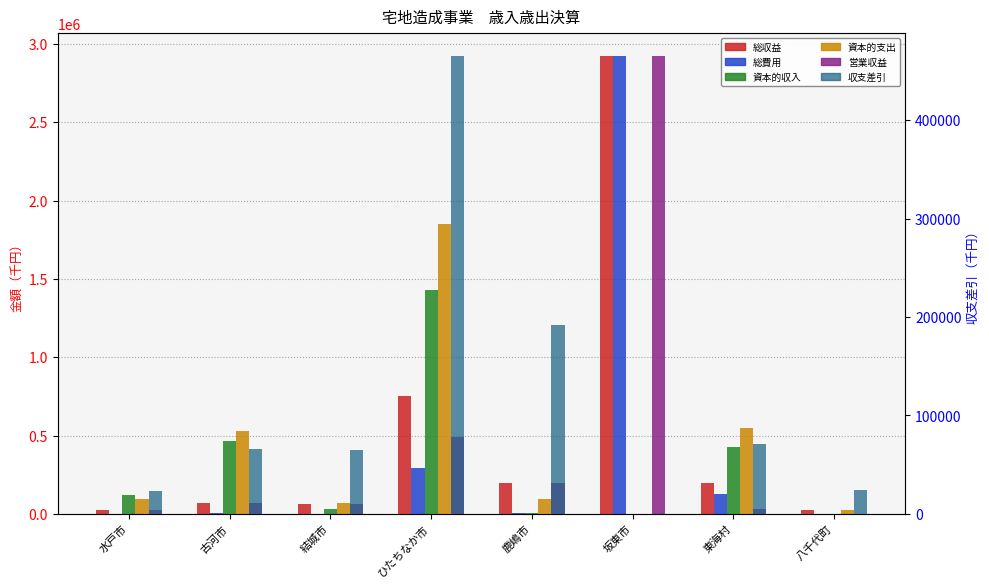

Reading left to right, transcribe all the data shown in this chart.

総収益: 水戸市=22912	古河市=72177	結城市=64782	ひたちなか市=755283	鹿嶋市=199817	坂東市=2921025	東海村=194804	八千代町=24945
総費用: 水戸市=0	古河市=6210	結城市=0	ひたちなか市=290308	鹿嶋市=8375	坂東市=2921025	東海村=124204	八千代町=384
資本的収入: 水戸市=118374	古河市=465347	結城市=30031	ひたちなか市=1426168	鹿嶋市=5131	坂東市=0	東海村=427257	八千代町=0
資本的支出: 水戸市=95716	古河市=530344	結城市=71768	ひたちなか市=1853325	鹿嶋市=95813	坂東市=0	東海村=550328	八千代町=22866
営業収益: 水戸市=22912	古河市=72171	結城市=64782	ひたちなか市=490346	鹿嶋市=199798	坂東市=2921025	東海村=28962	八千代町=376
収支差引: 水戸市=22912	古河市=65967	結城市=64782	ひたちなか市=464975	鹿嶋市=191442	坂東市=0	東海村=70600	八千代町=24561